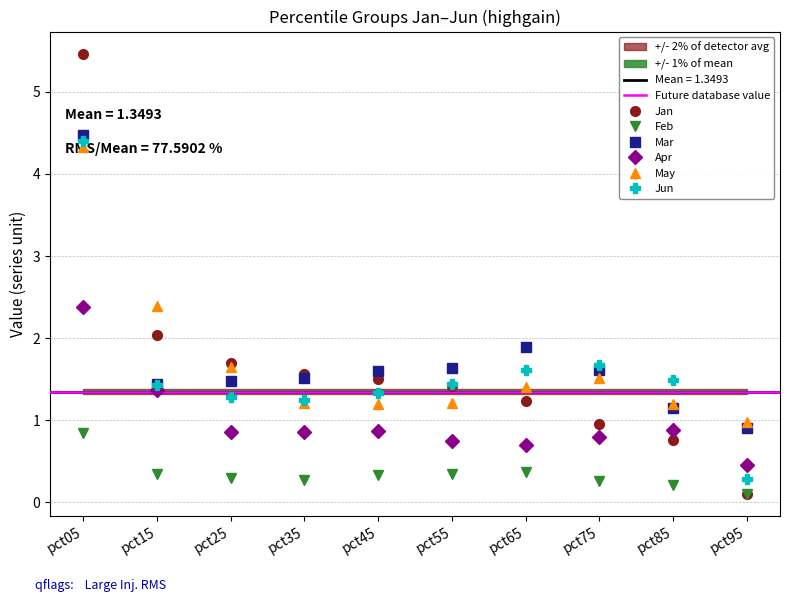

What is the sum of the Jan values at pct05 and pct25?

7.2